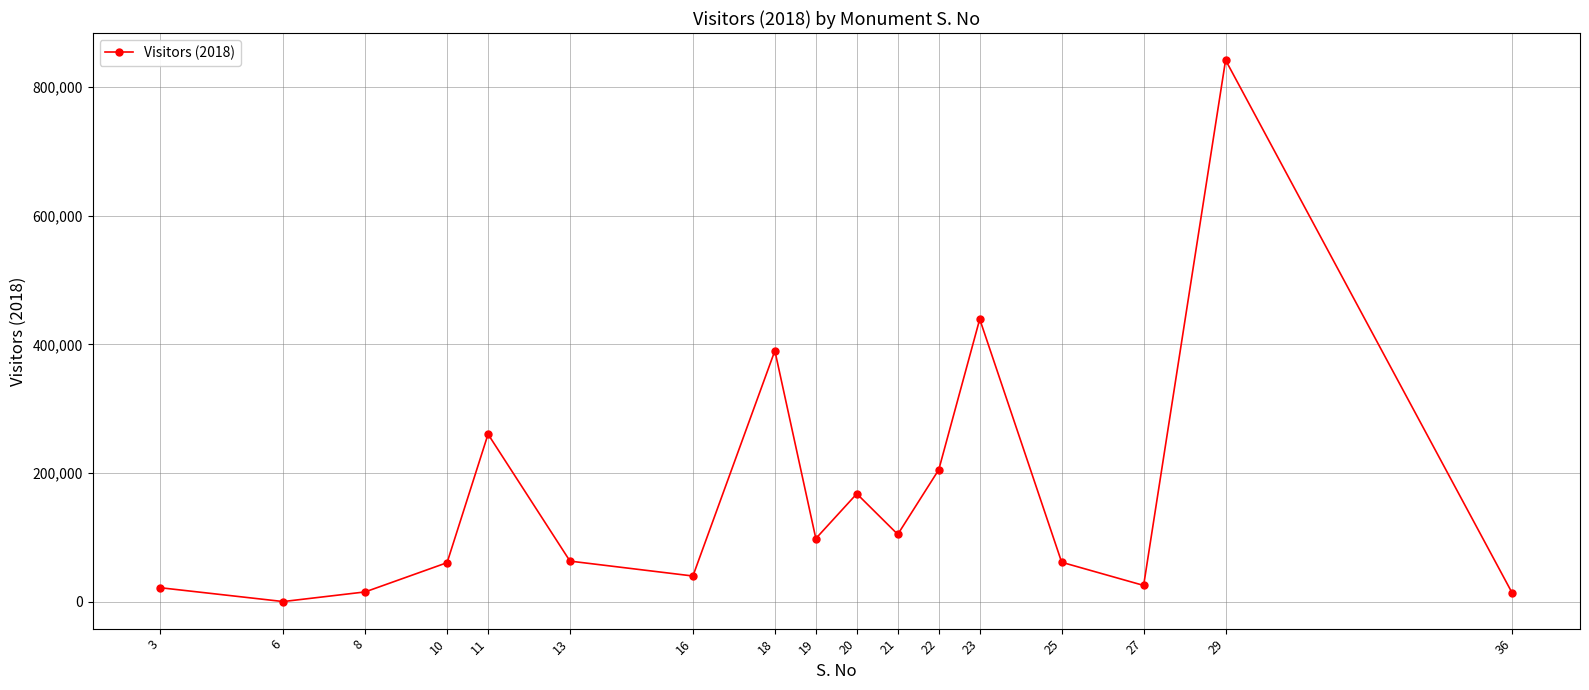

Does the chart have visible grid lines?

Yes